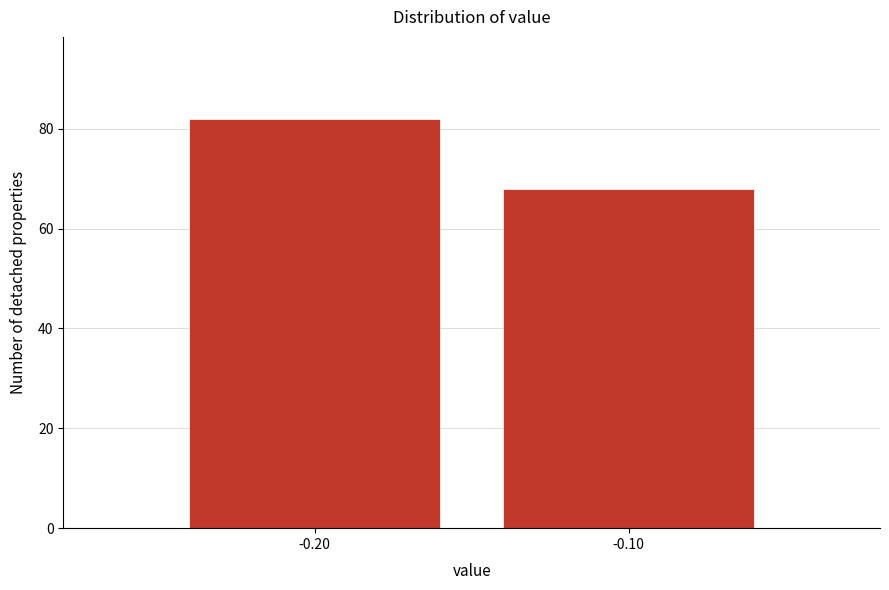

Reading right to left, extract all data points from this chart.

-0.10=68	-0.20=82